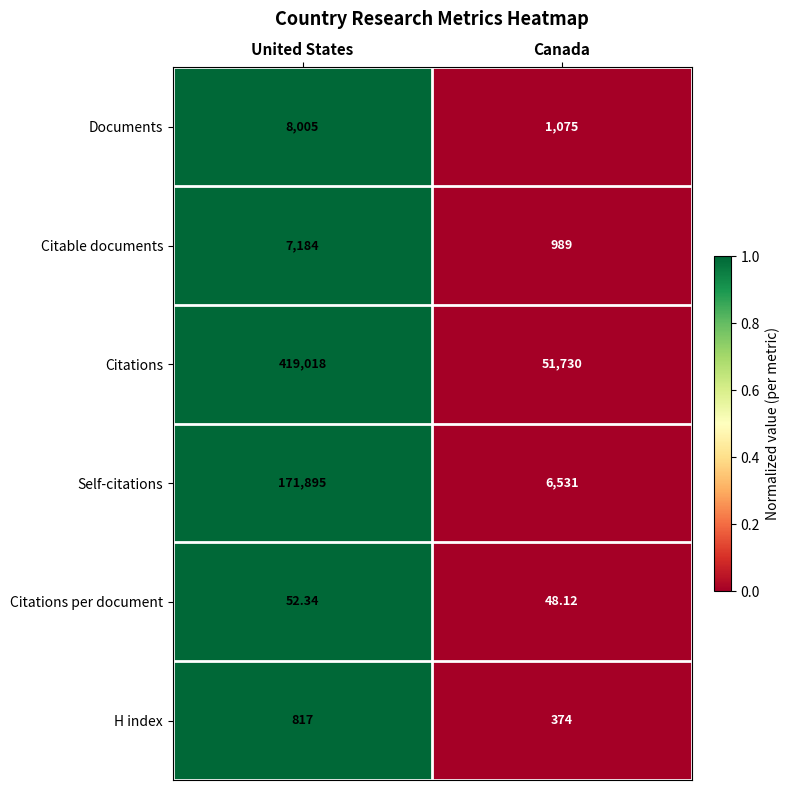

Which category has the highest value in the Citable documents series?

United States